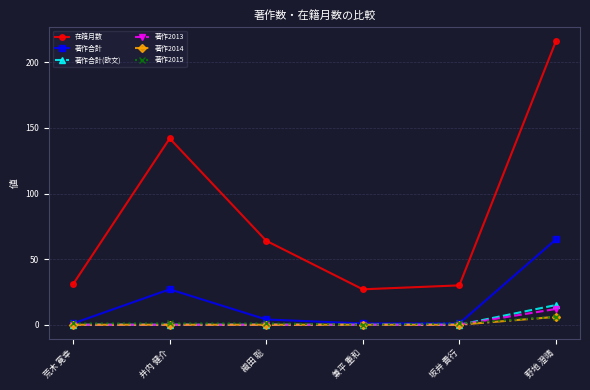

Is it true that 著作合計(欧文) equals 0 at 織田 聡?

True